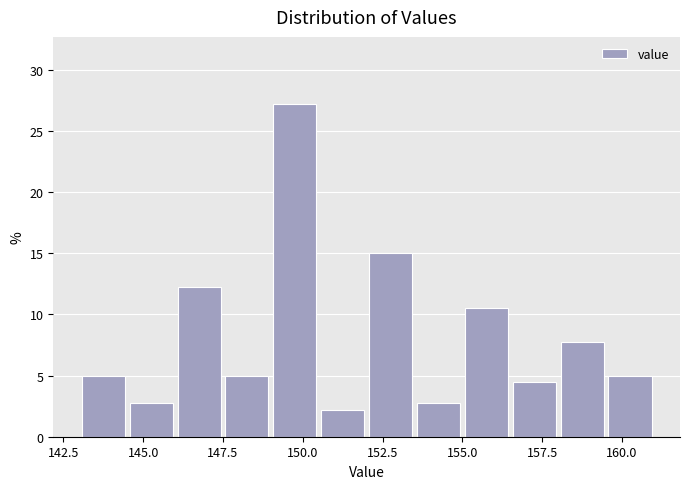

Around what value on the x-axis is the tallest bar? Give the approximate position of its centre, as read against the axis.

150.0